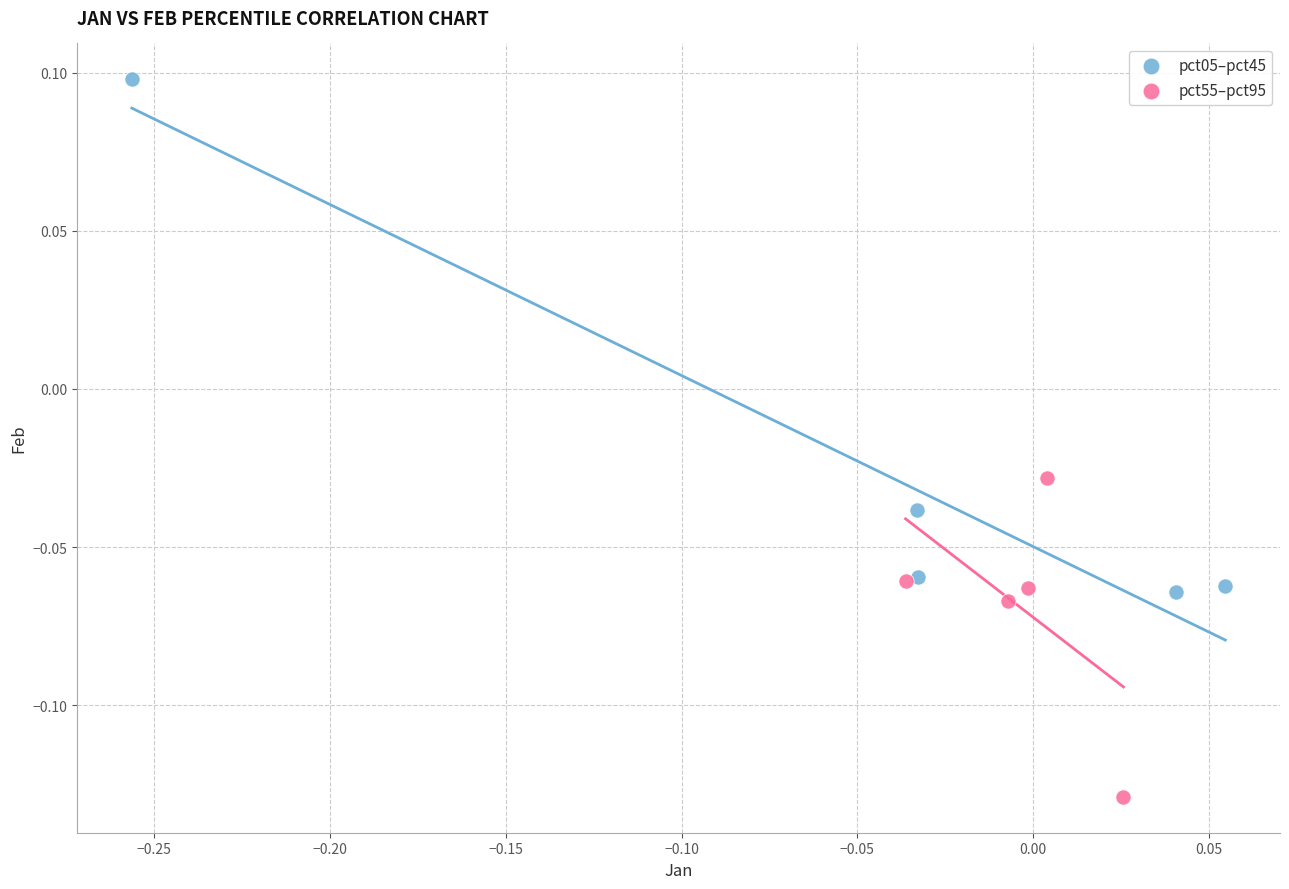

Which series has the widest spread of Y values?

pct05–pct45